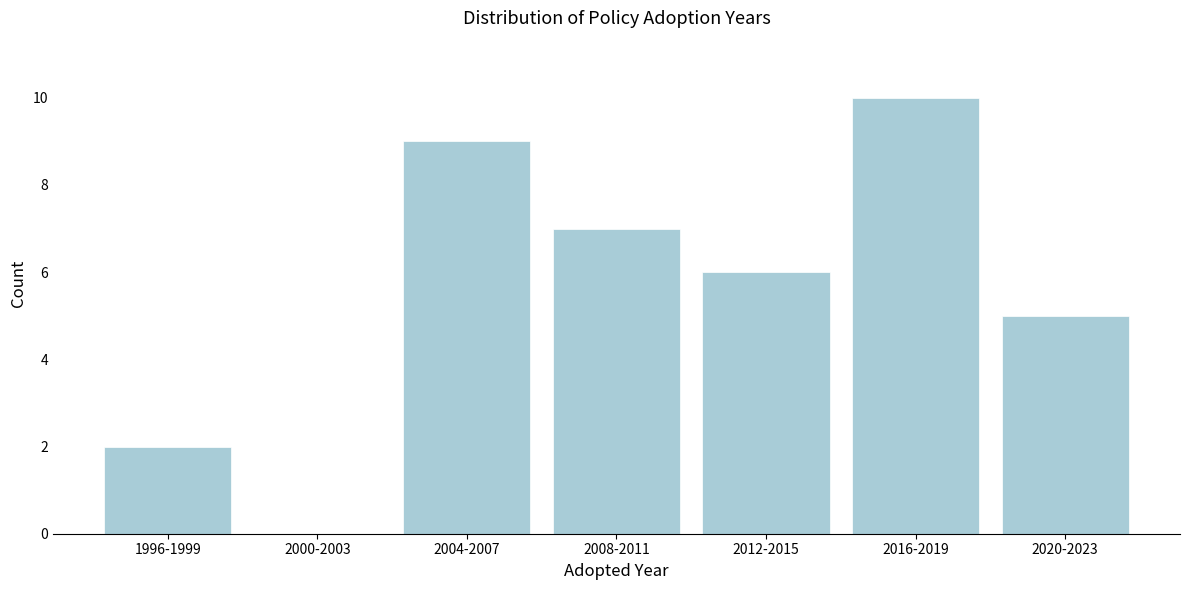

Reading left to right, extract all data points from this chart.

1996-1999=2	2000-2003=0	2004-2007=9	2008-2011=7	2012-2015=6	2016-2019=10	2020-2023=5